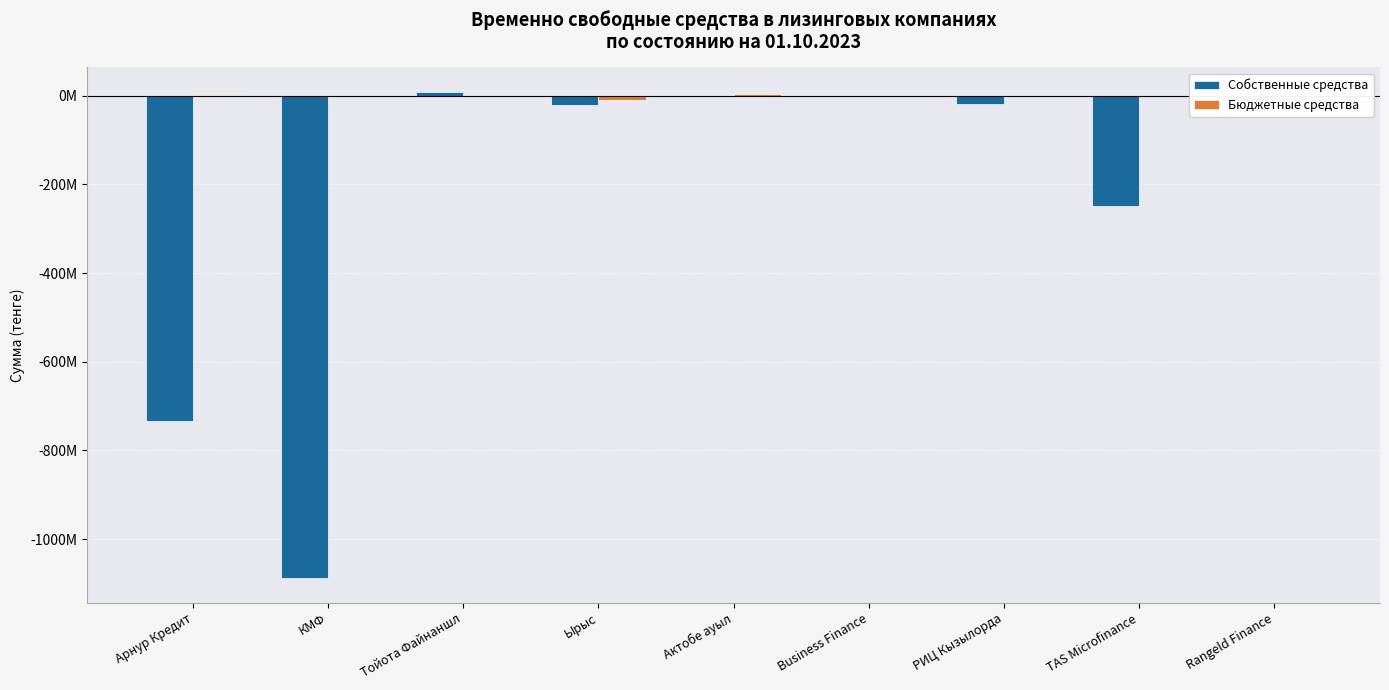

What is the smallest value displayed?

-1088551295.0